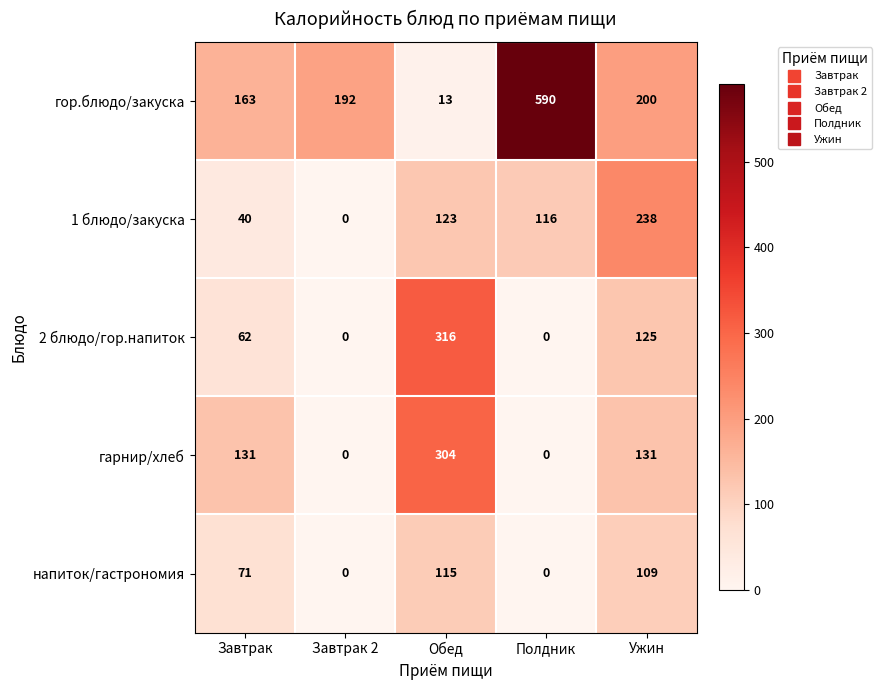

Which series has the widest spread of values?

гор.блюдо/закуска